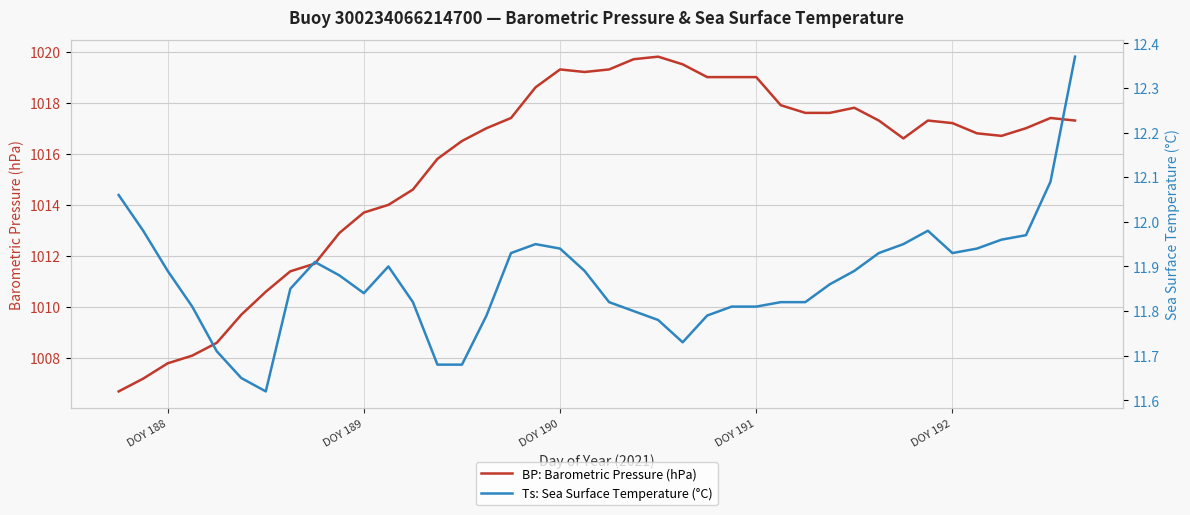

What is the difference between the second highest and minimum values in the BP: Barometric Pressure (hPa) series?

13.0